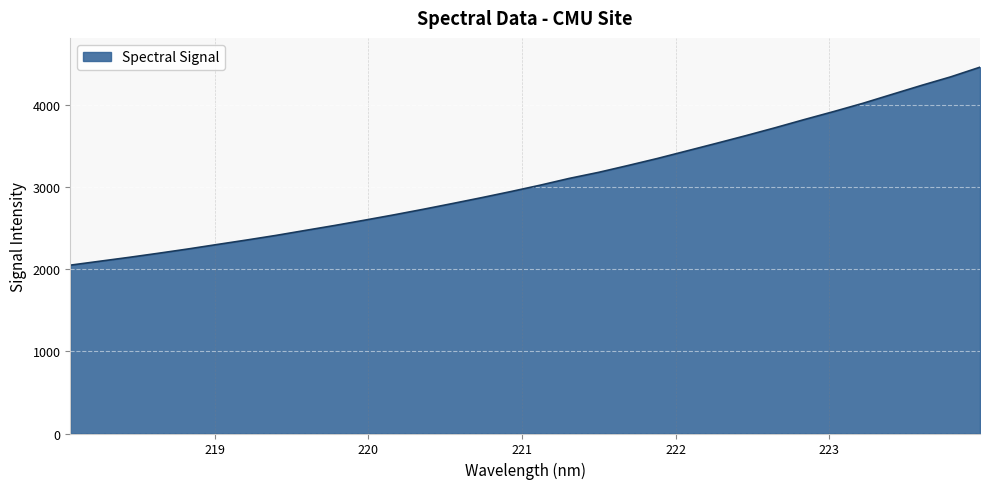

What is the difference between the maximum and minimum values?

2412.6